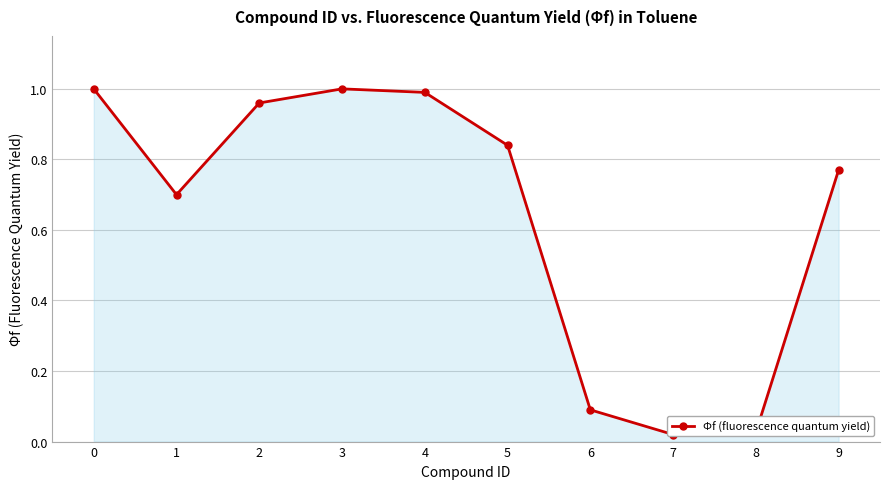

Between 5 and 1, which is larger?

5